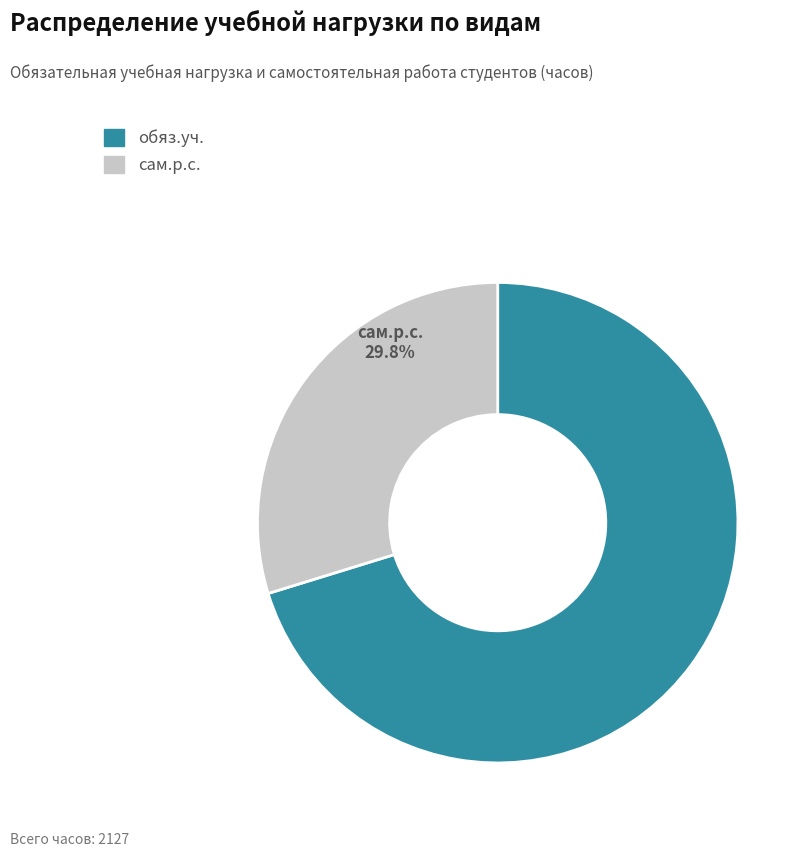

Rank the categories by value from lowest to highest.

сам.р.с., обяз.уч.